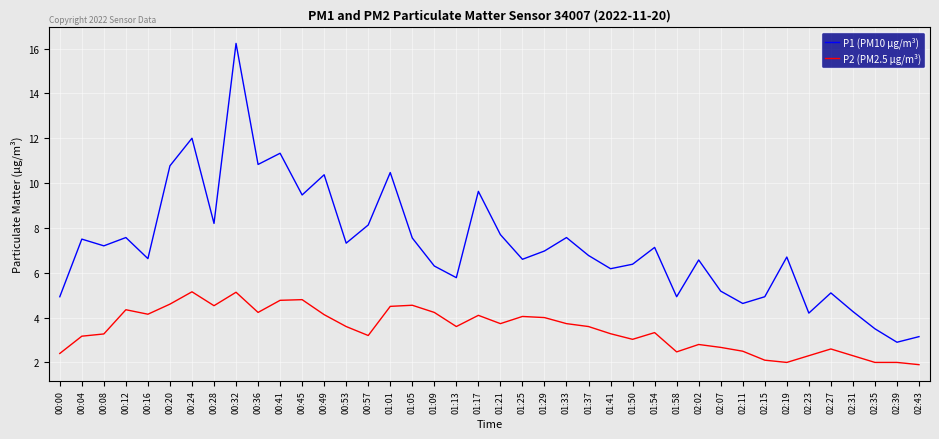

What is the difference between the P1 (PM10 µg/m³) values at 01:29 and 02:39?

4.1